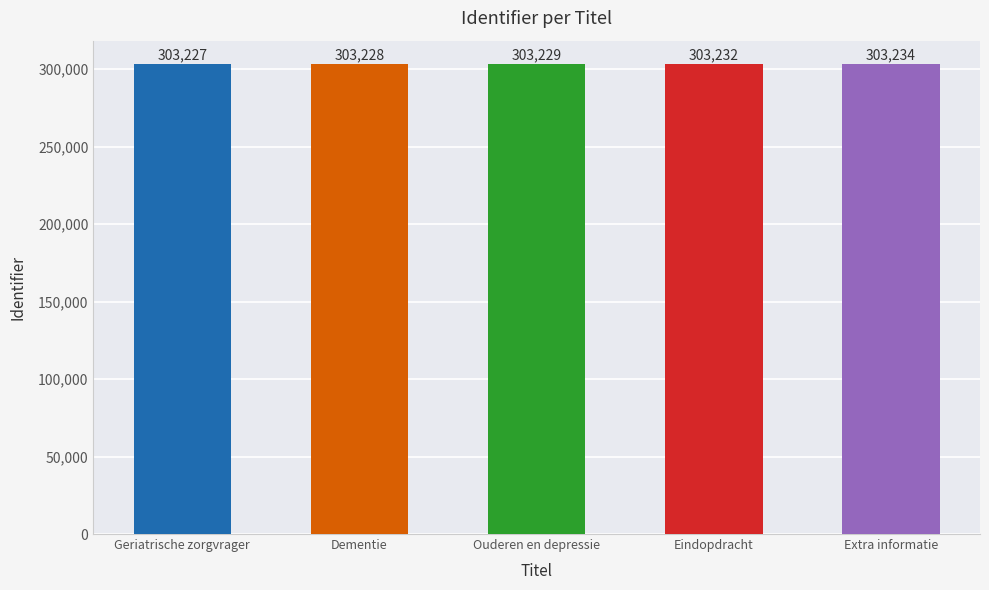

Reading left to right, what are all the values shown in this chart?

303227	303228	303229	303232	303234